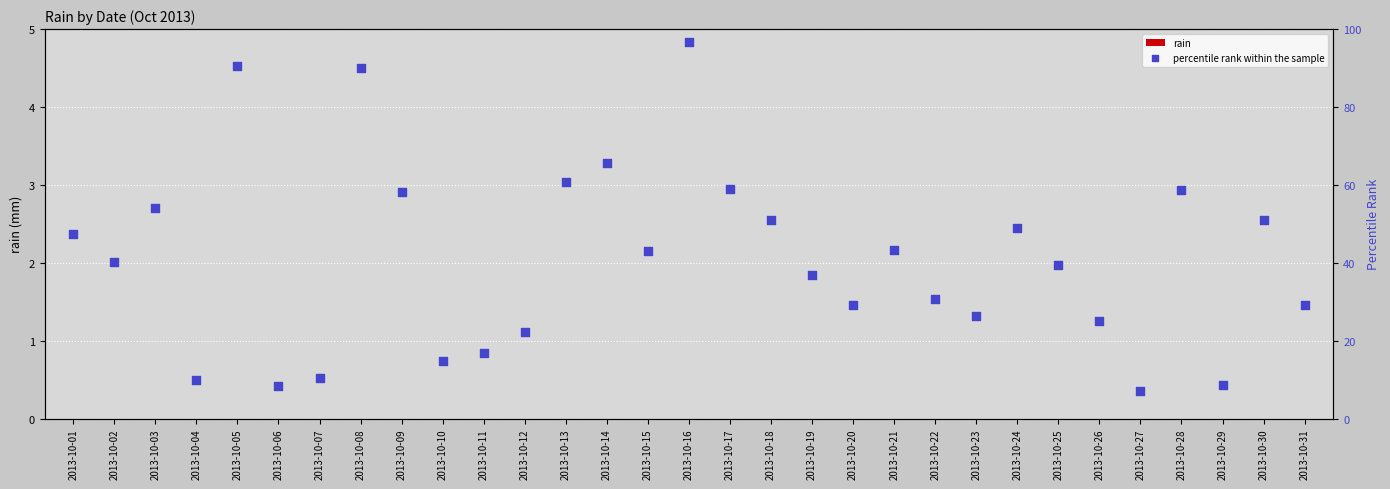

What is the total value across all series at 2013-10-22?

30.8